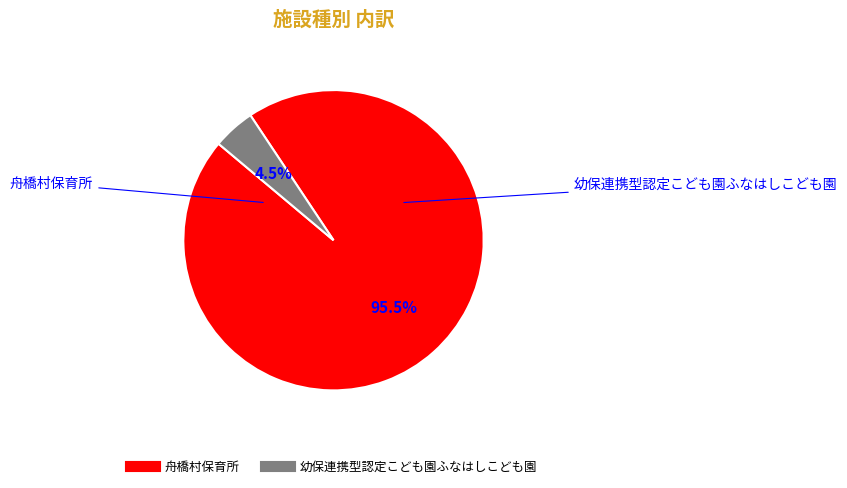

Is the sum of 幼保連携型認定こども園ふなはしこども園 and 舟橋村保育所 greater than half?

Yes